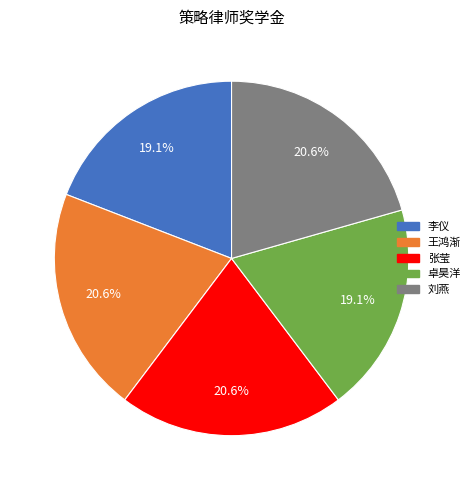

What percentage is the 王鸿渐 slice, to the nearest percent?

21%